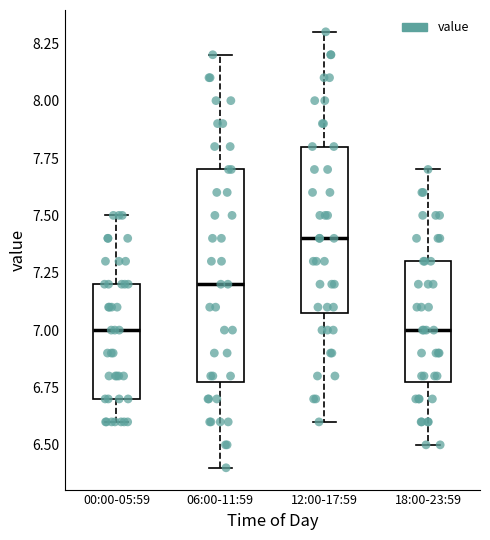

Comparing the boxes themselves (not the whiskers), which one is the tallest?

06:00-11:59